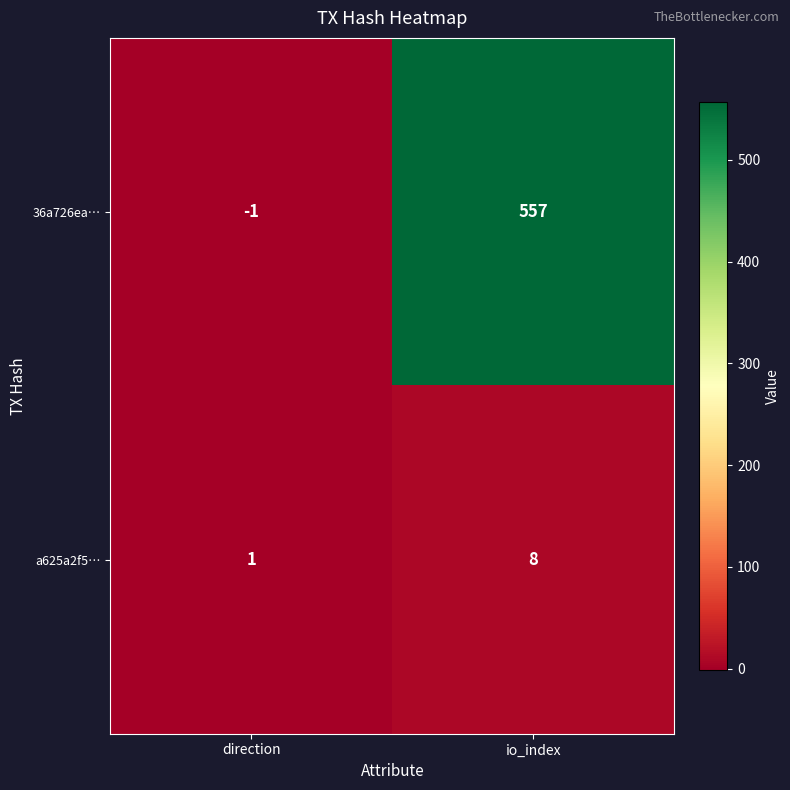

What value does the a625a2f5… series have at io_index?

8